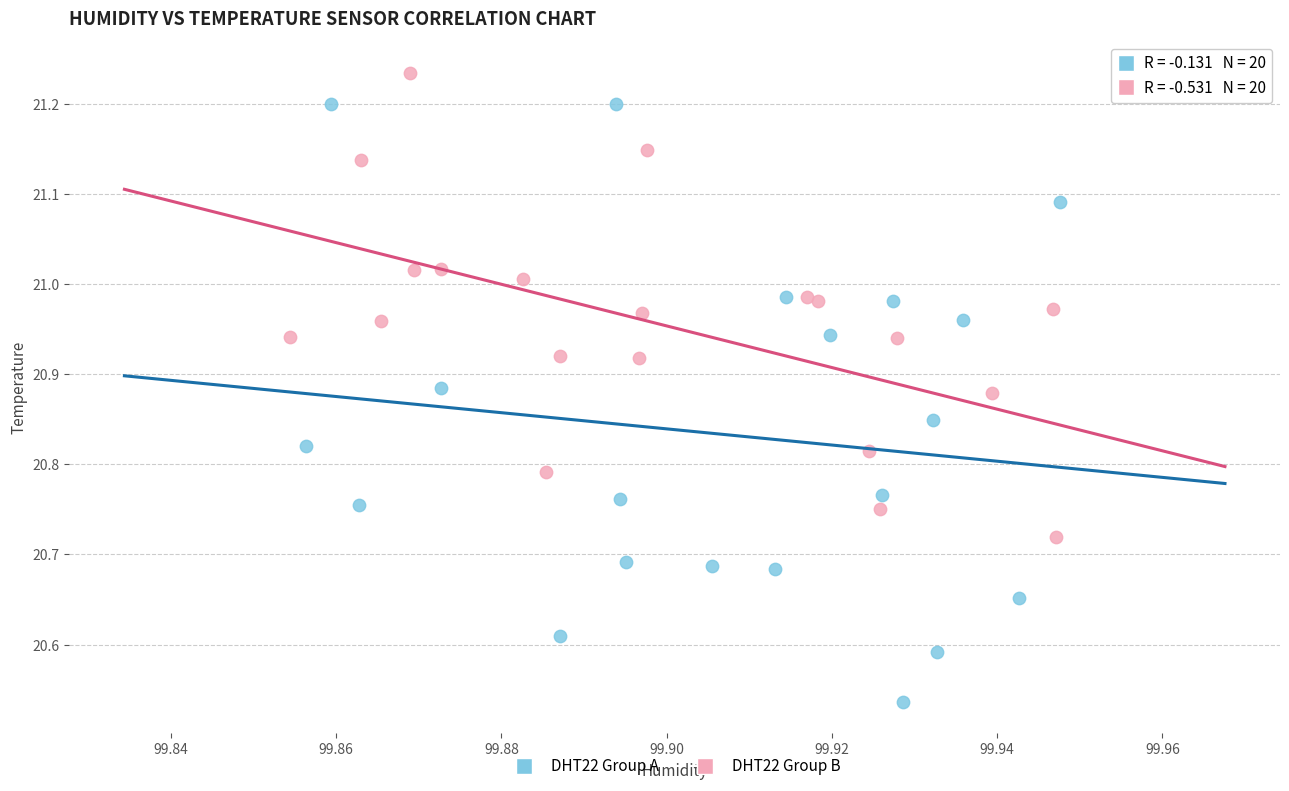

Which series has the largest Y range (max minus min)?

DHT22 Group A